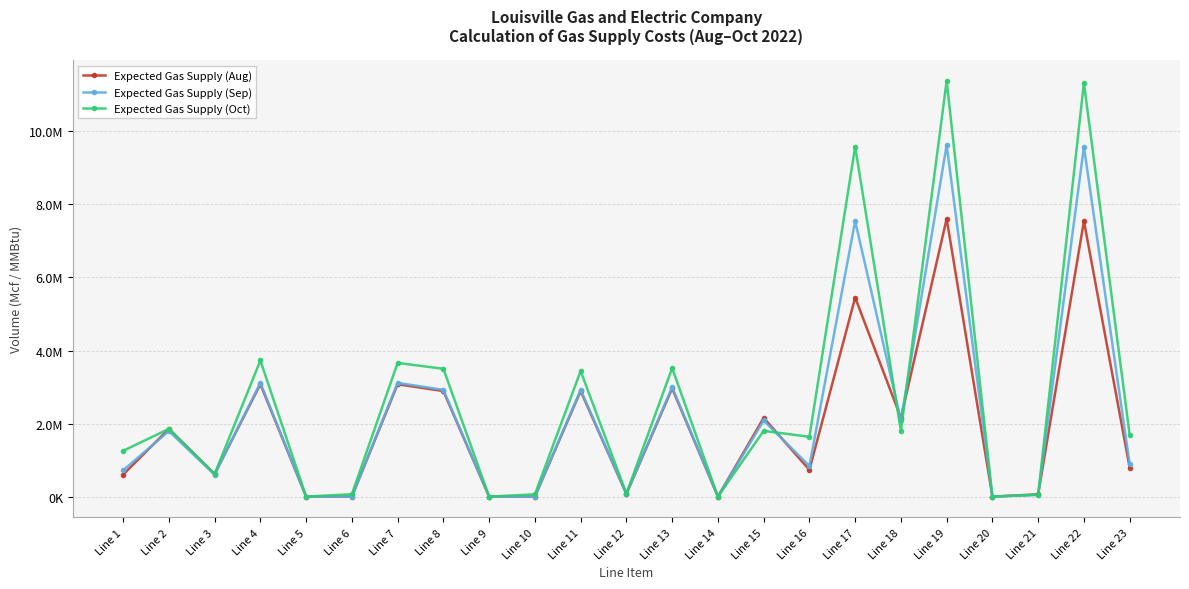

Is this an area chart (filled region under the line)?

No